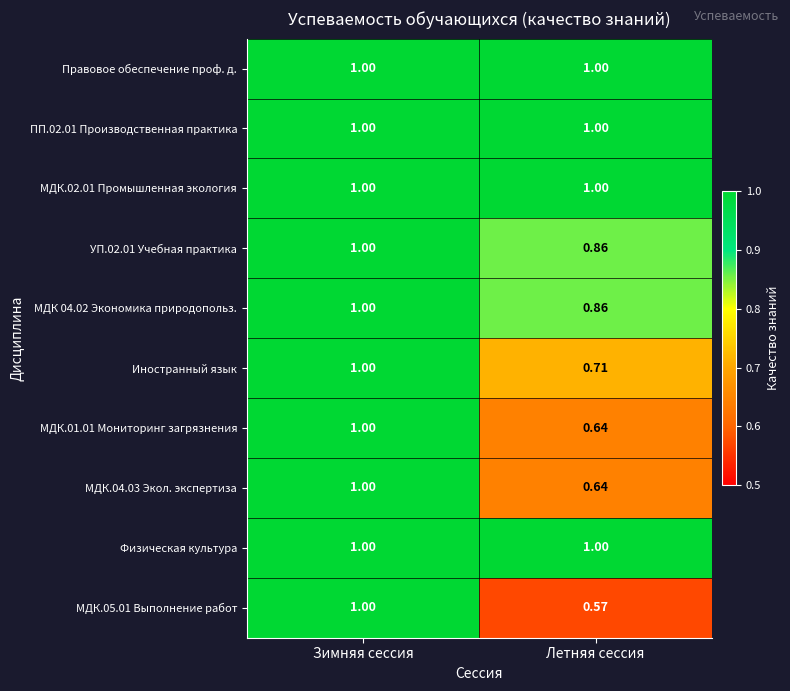

At which label is Иностранный язык closest to 0?

Летняя сессия